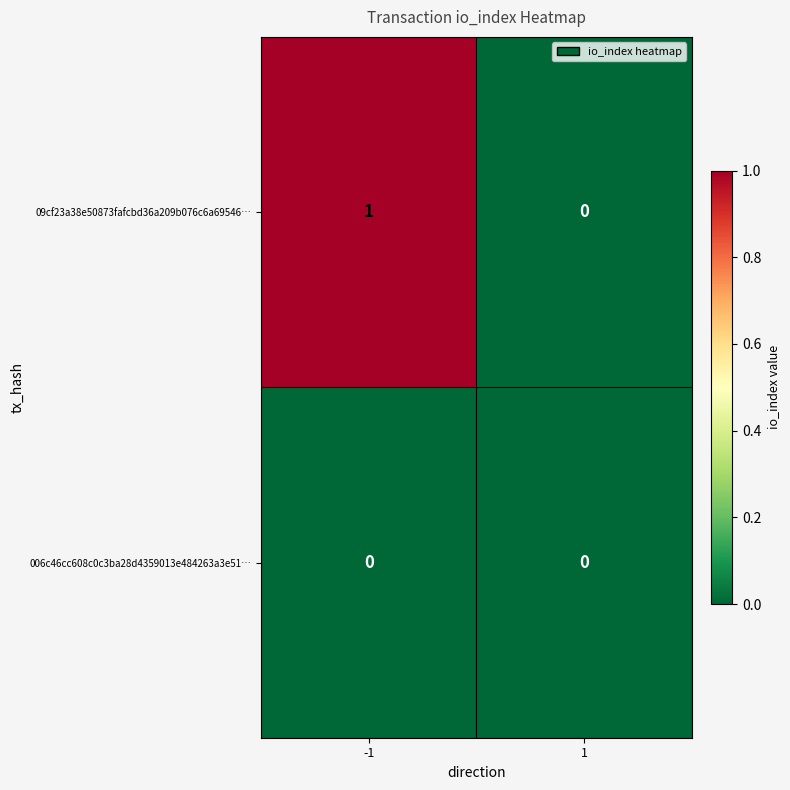

At which category is the sum across all series the highest?

-1